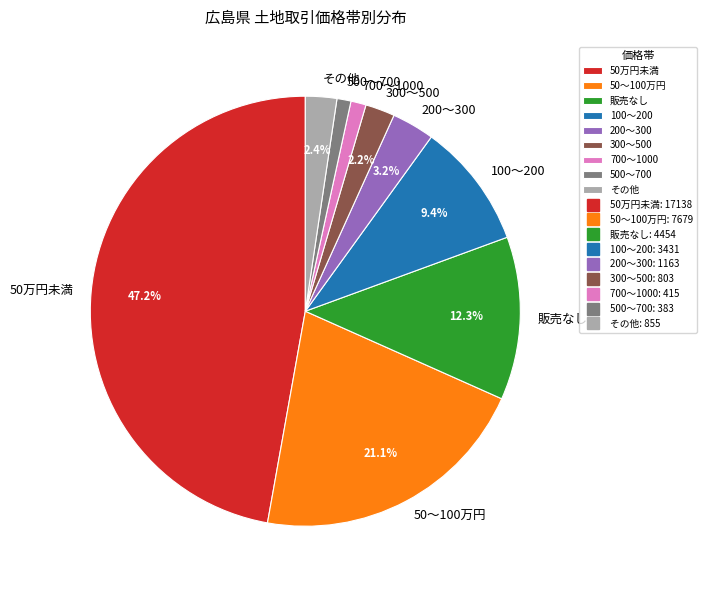

Which category has the biggest portion of the pie?

50万円未満